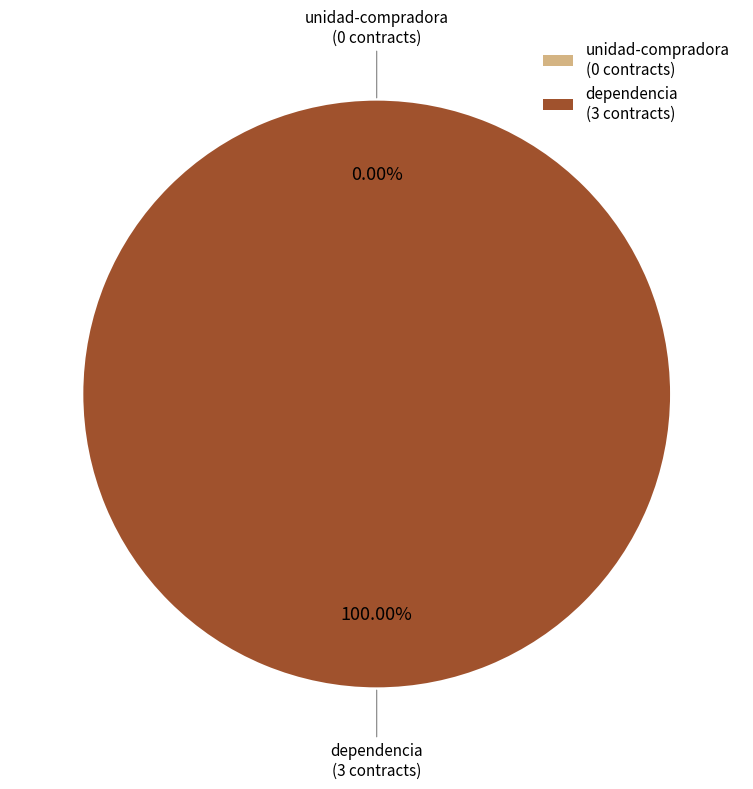

Which category has the smallest portion of the pie?

unidad-compradora